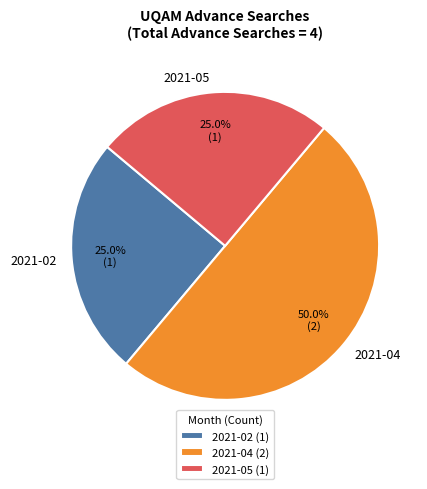

Does 2021-05 account for over 50% of the chart?

No